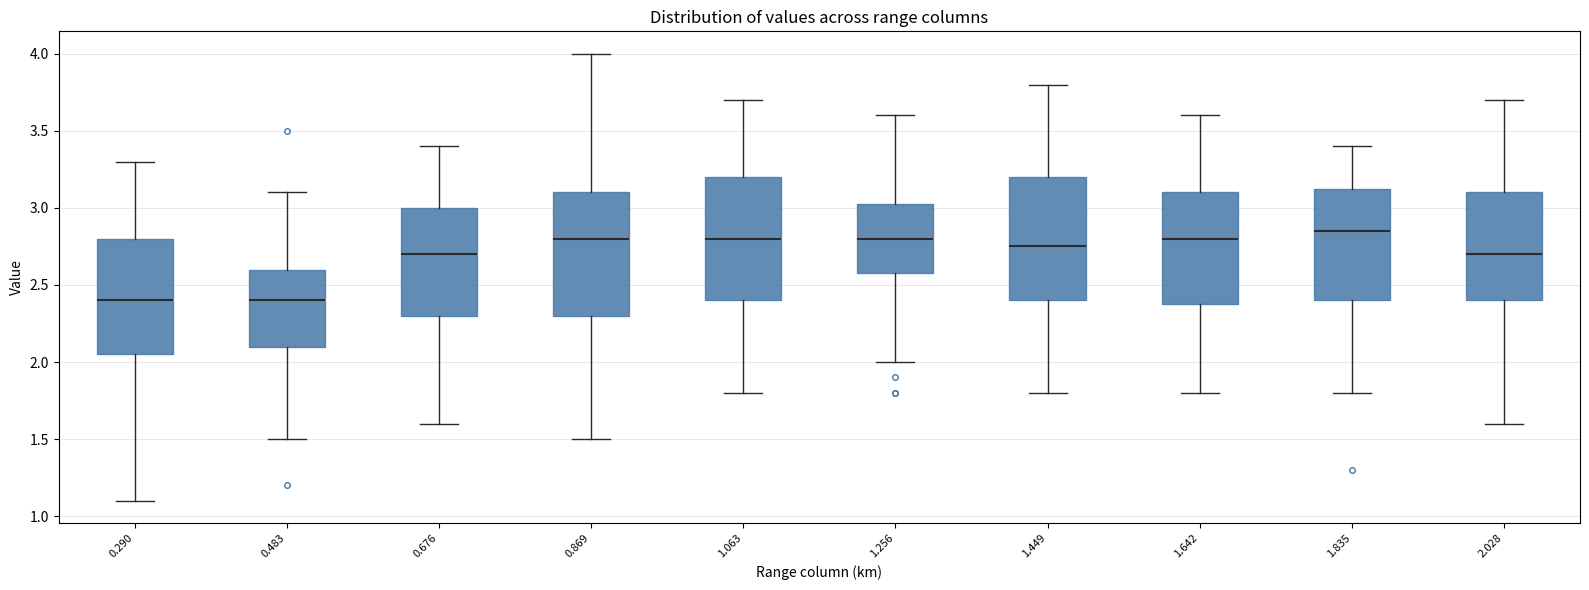

Where does the upper whisker of the box at x = 1.835 end on the y-axis? The values are not printed on the chart, so give them approximately, as read against the axis.

3.40